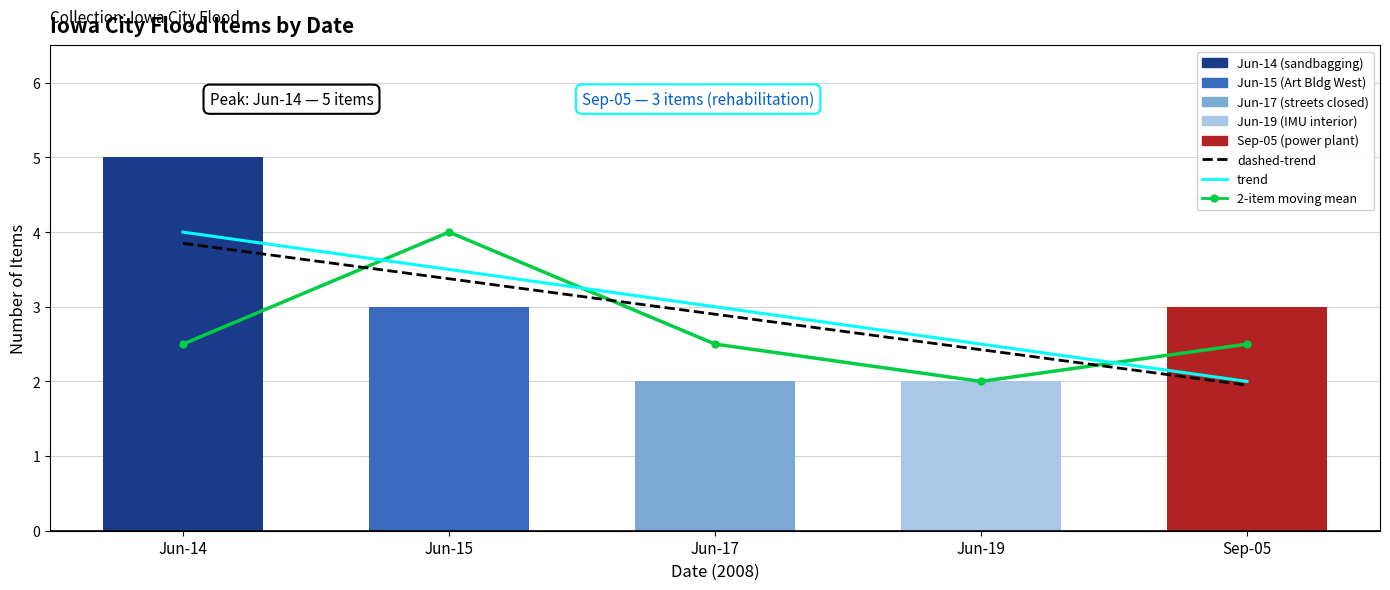

Which has a higher value, Jun-19 or Sep-05?

Sep-05